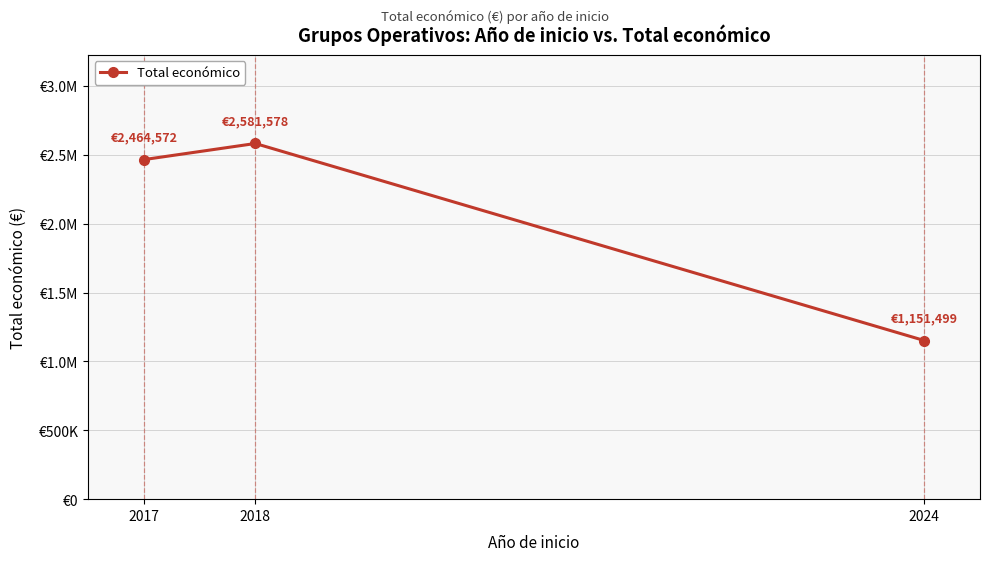

Is this an area chart (filled region under the line)?

No